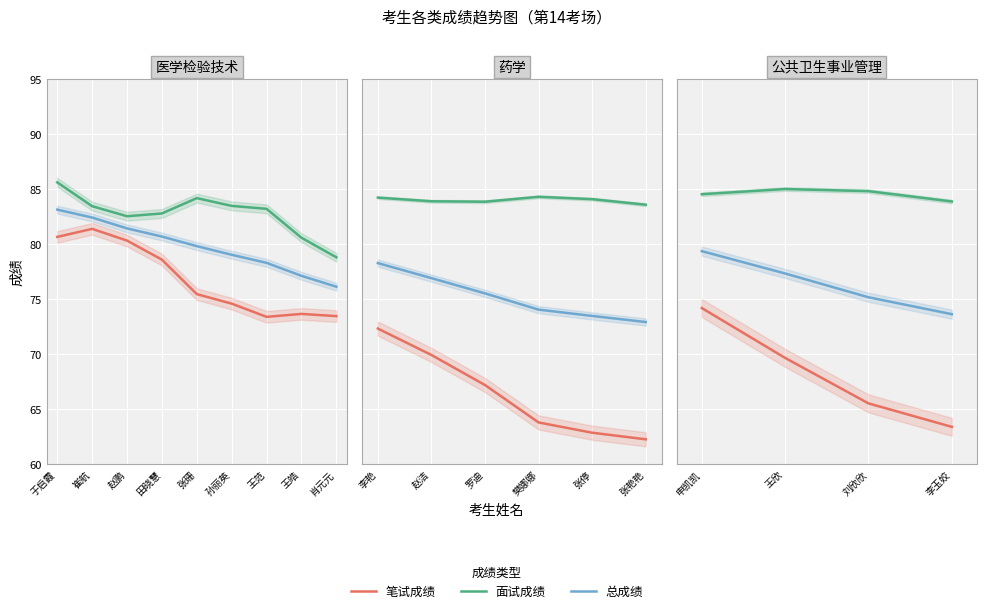

What is the label of the 2nd point from the left?

王欣